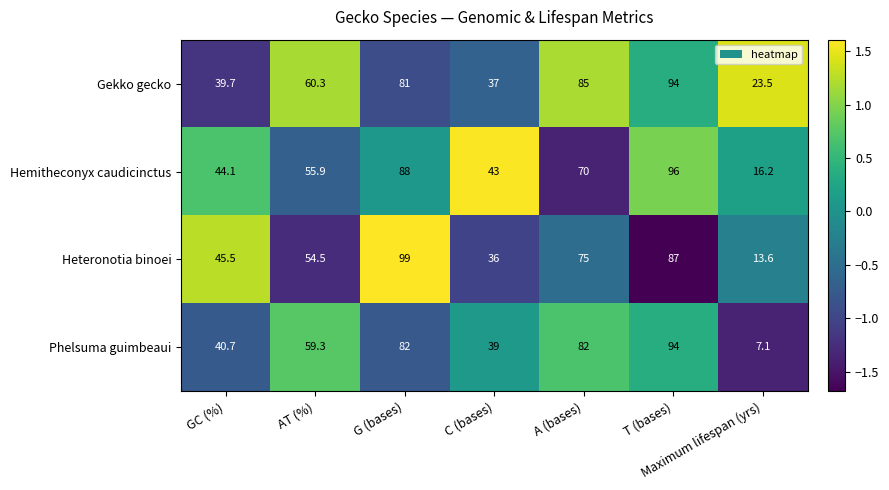

At which category does the chart reach its minimum across all series?

Maximum lifespan (yrs)